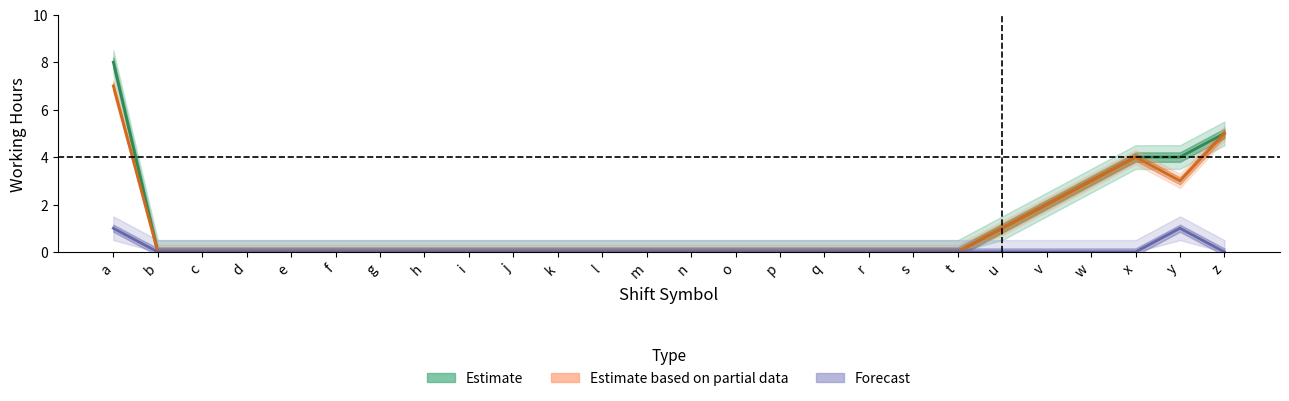

At how many categories does at least one series exceed 7?

1